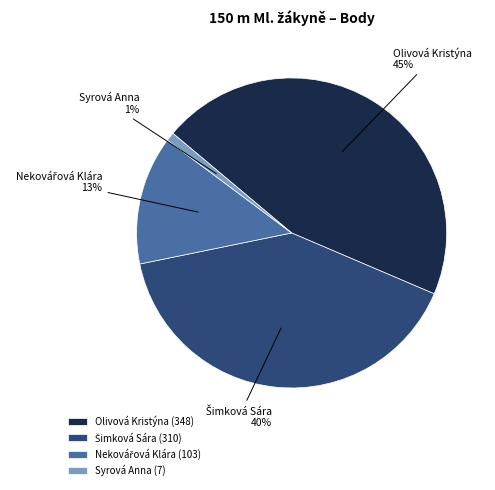

To the nearest percent, what portion does Syrová Anna represent?

1%